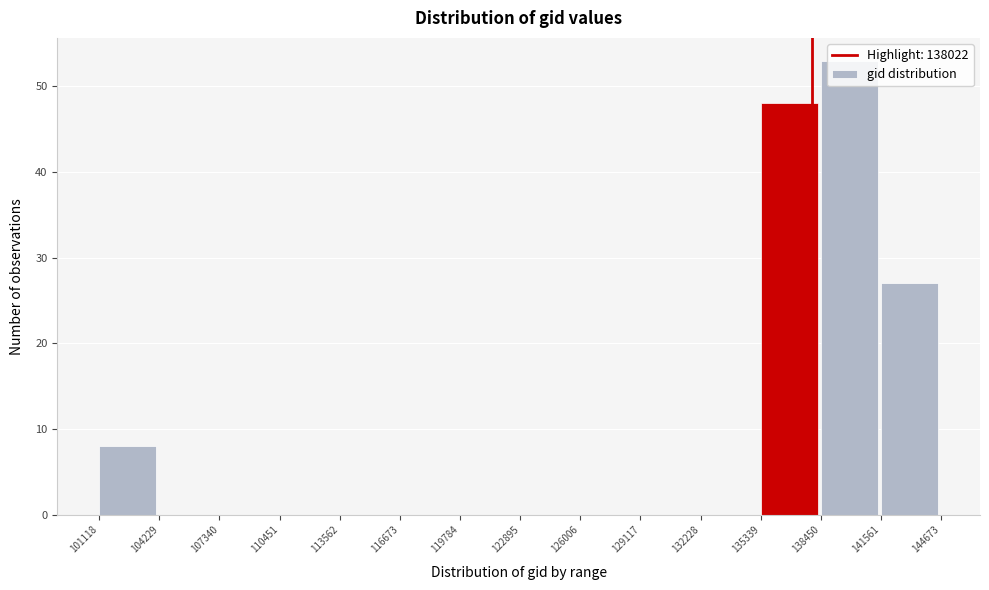

How tall is the bar that spans 101118 to 104229 on the x-axis? The values are not printed on the chart, so give them approximately, as read against the axis.

8